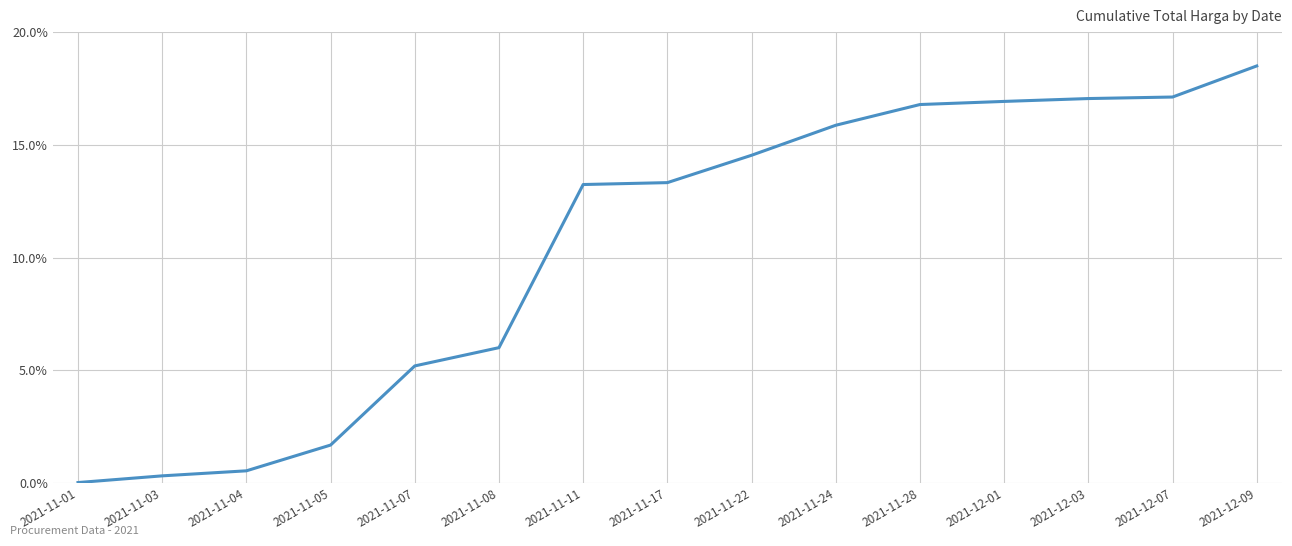

How many values are below 13?

6